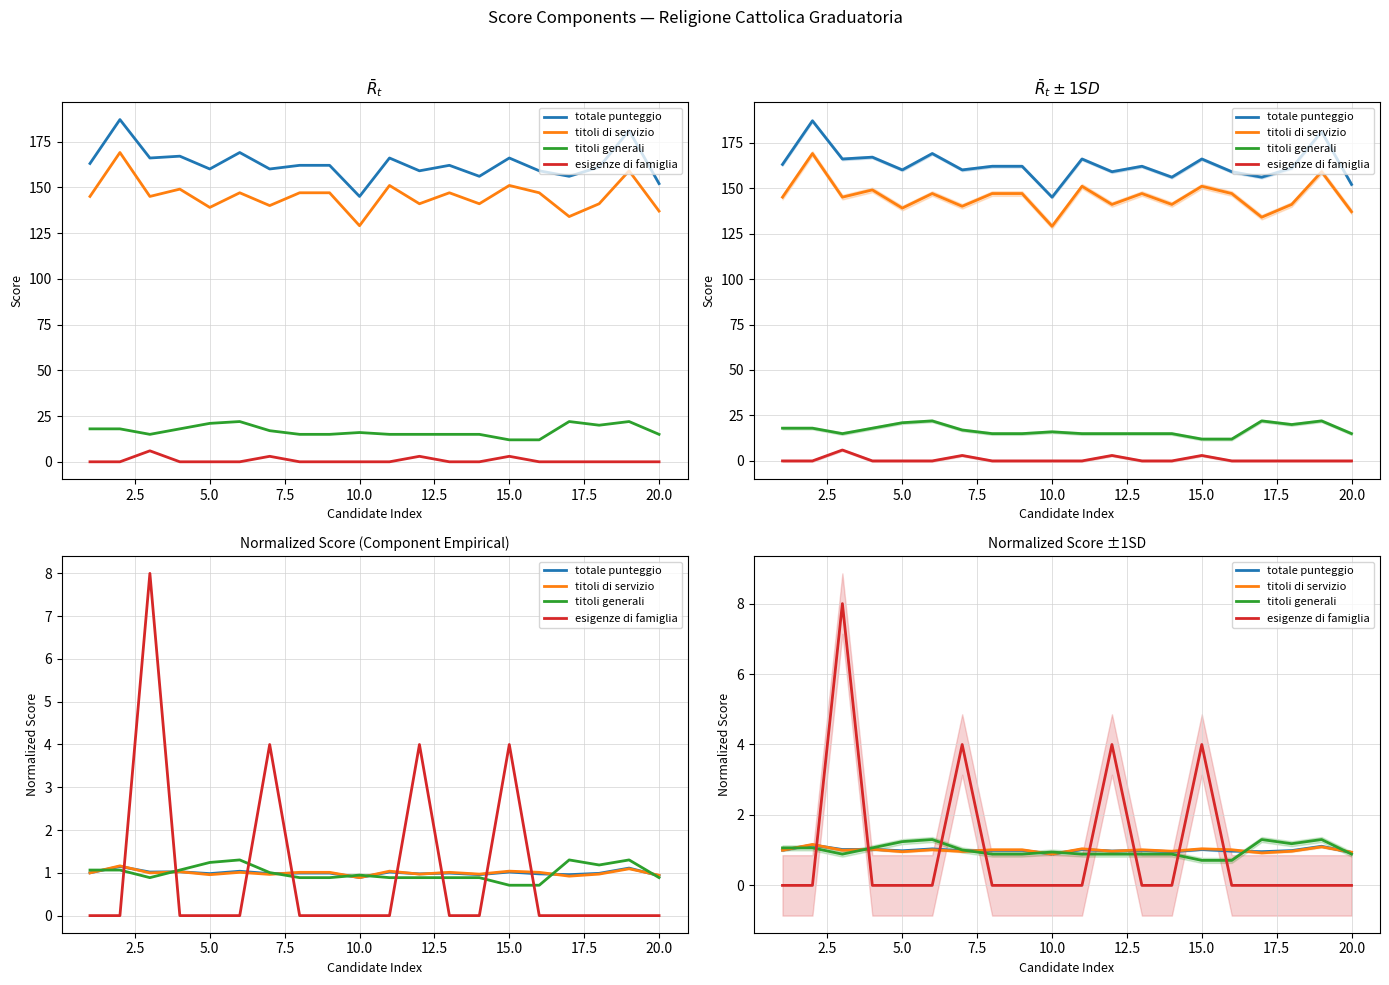

The value of titoli di servizio at 10 is 1.7. True or false?

False